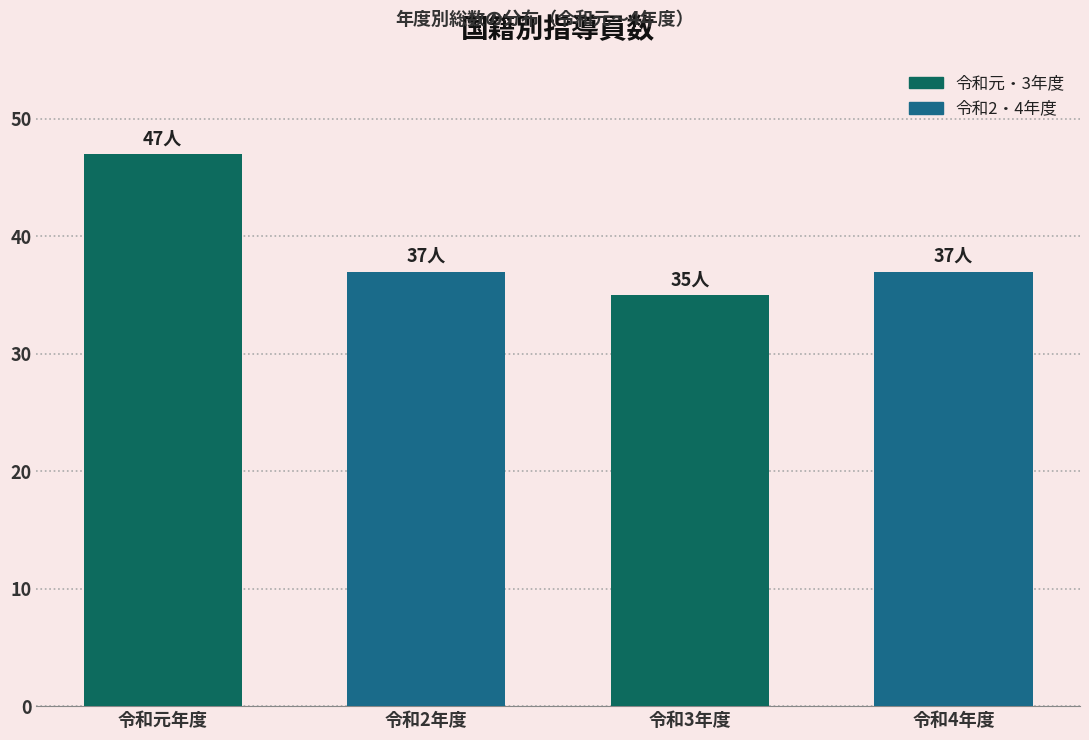

Reading left to right, what are all the values shown in this chart?

47	37	35	37